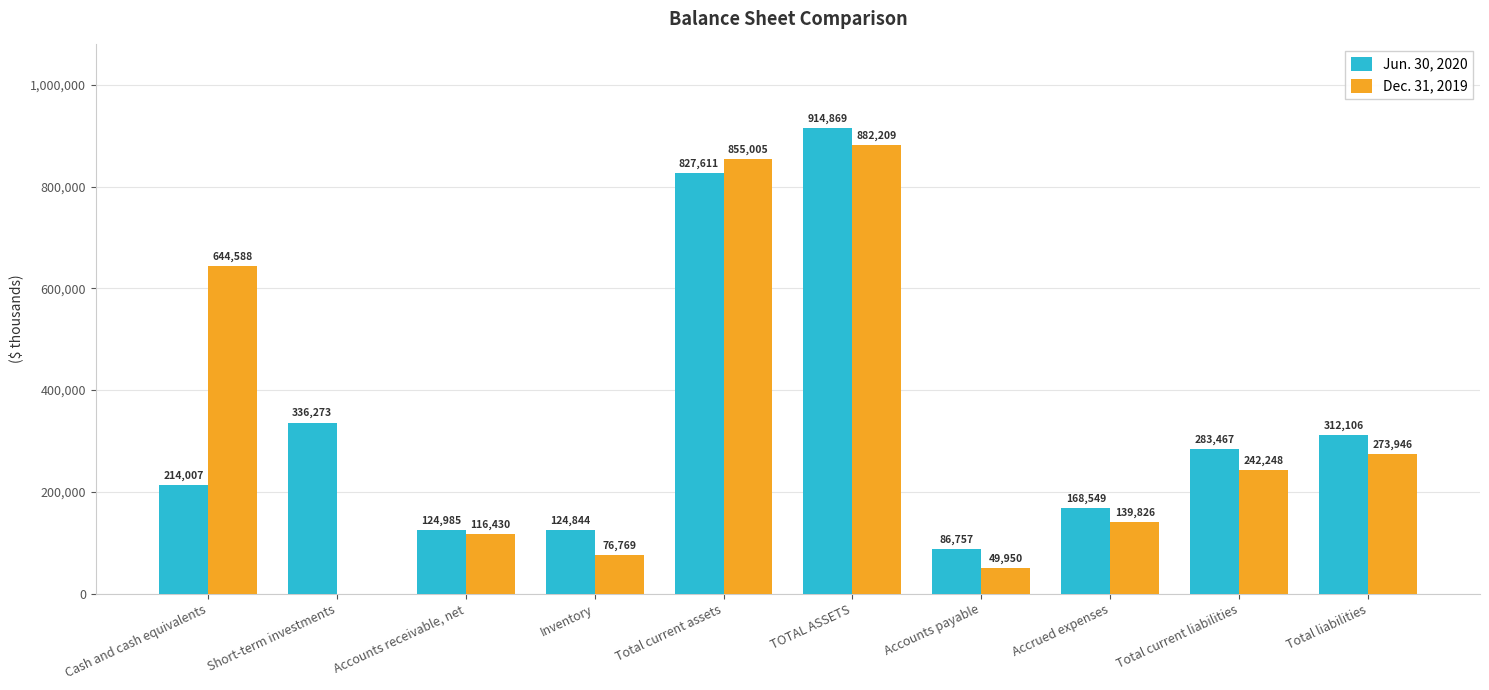

What is the maximum value shown in the chart?

914869